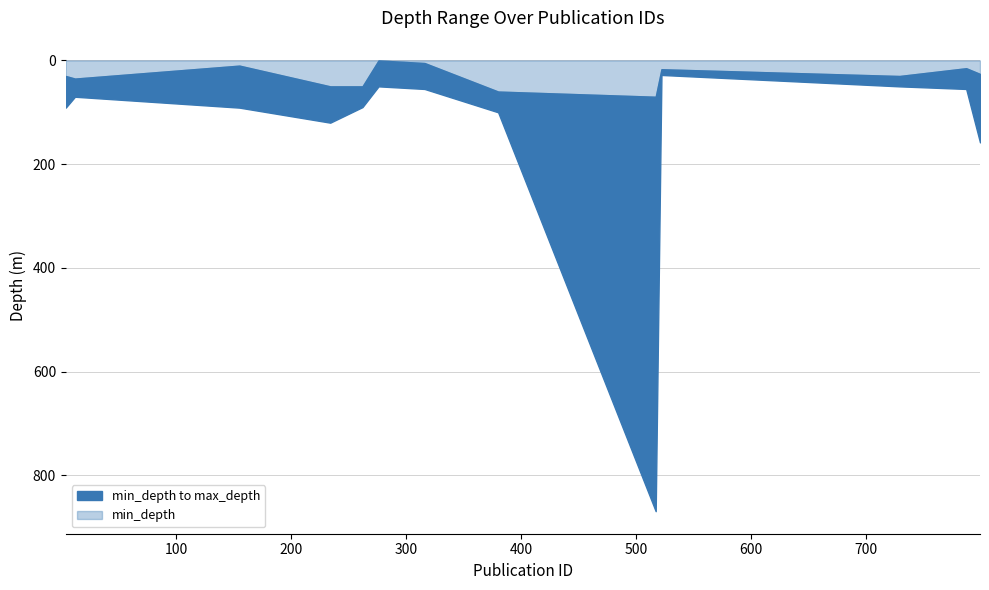

True or false: min_depth and max_depth cross at least once.

False